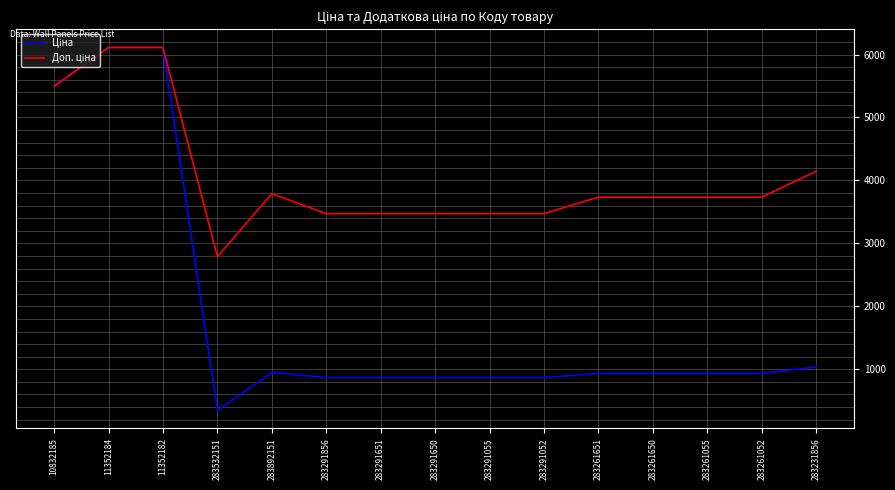

What is the difference between the highest and lowest values at 283261055?

2800.6